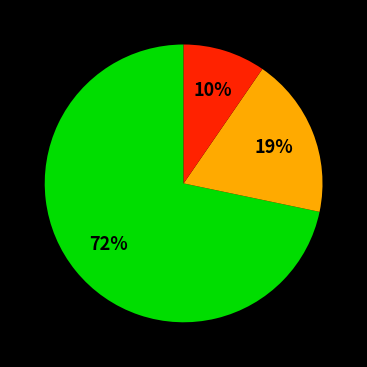

Does any single category account for the majority?

Yes